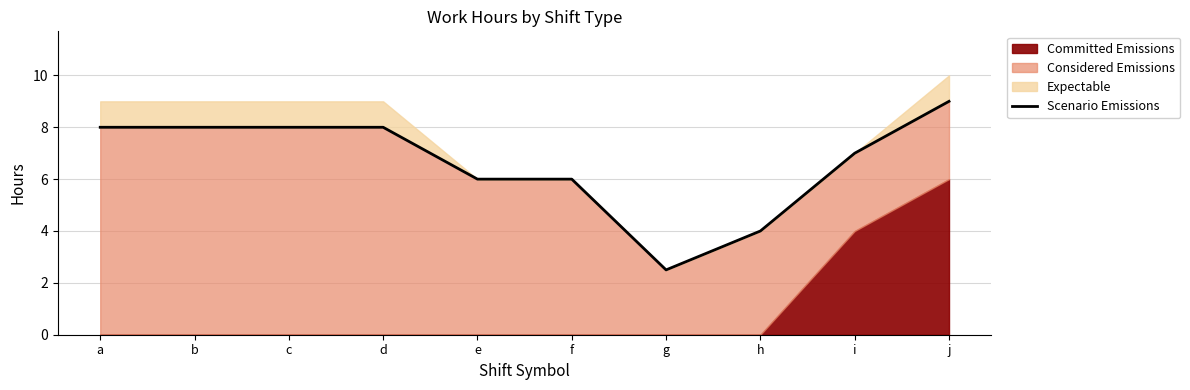

List the labels in order of value, largest first.

j, a, b, c, d, i, e, f, h, g